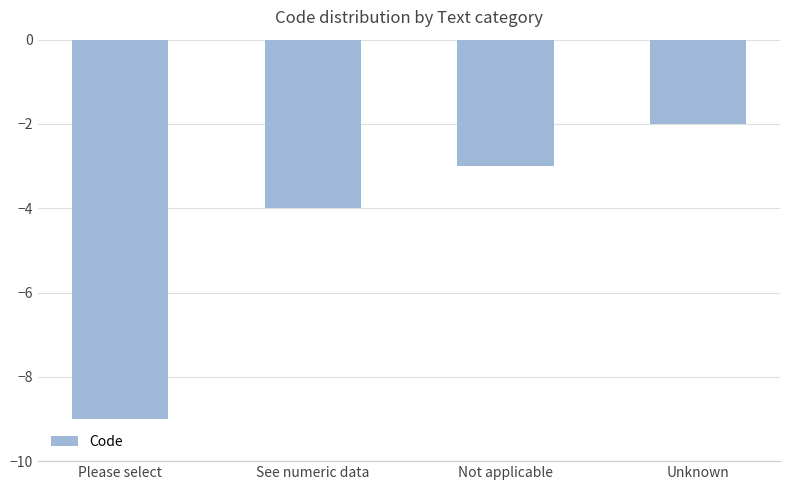

What is the difference between the values at Please select and See numeric data?

5